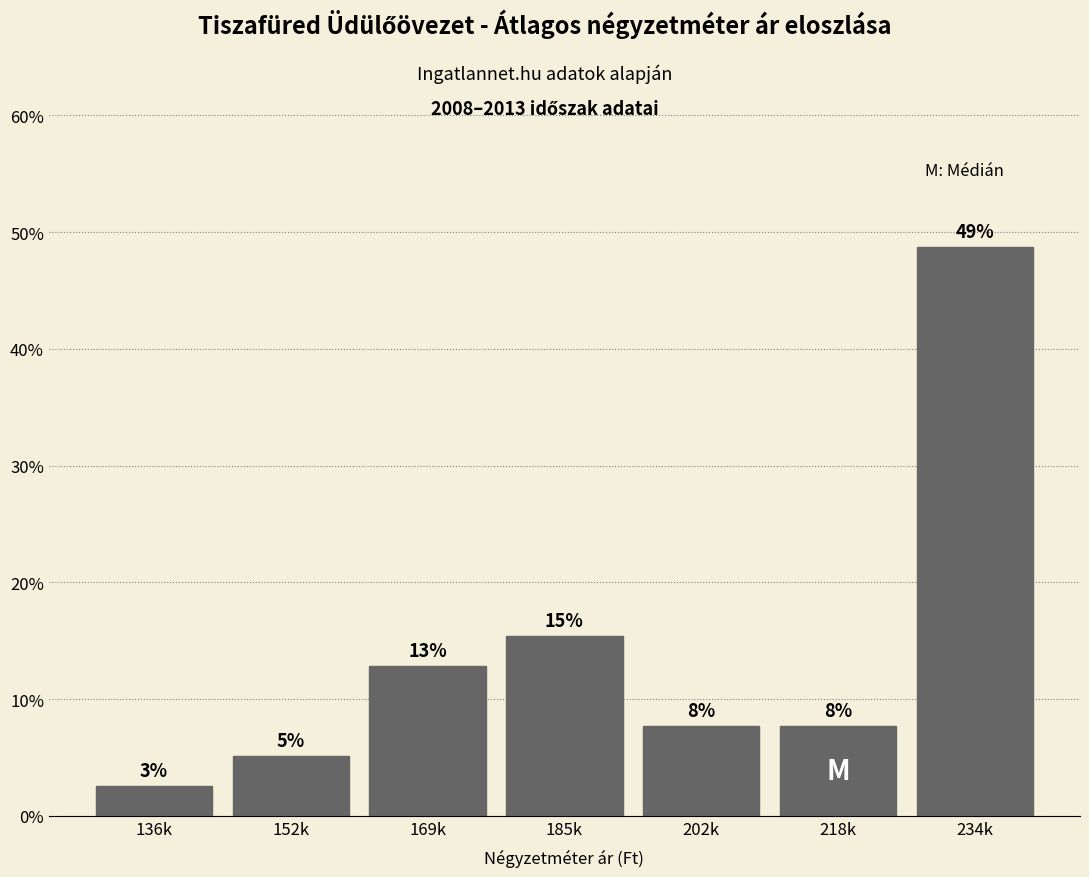

Are the bars horizontal?

No